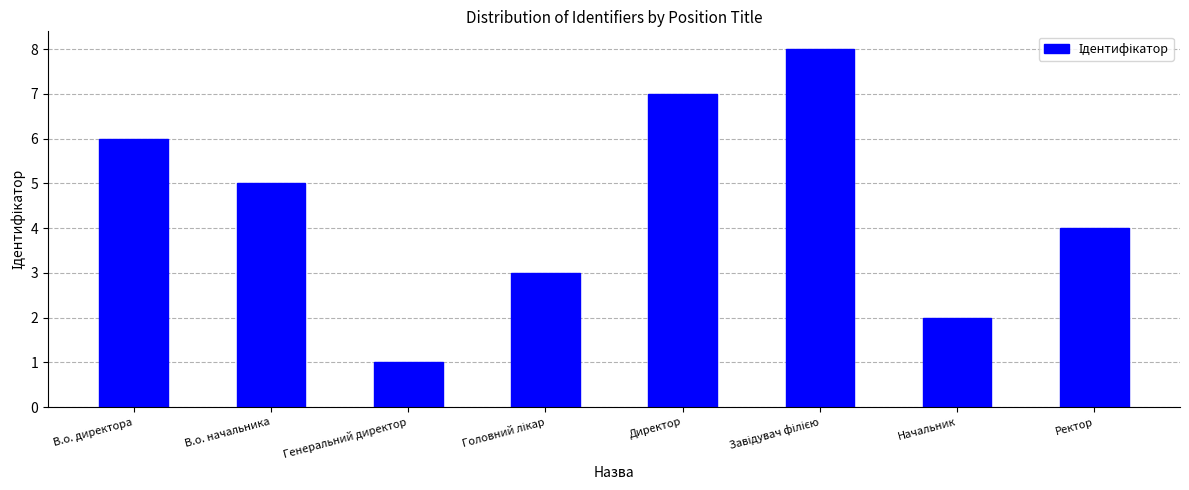

What is the change in value from Начальник to Ректор?

+2